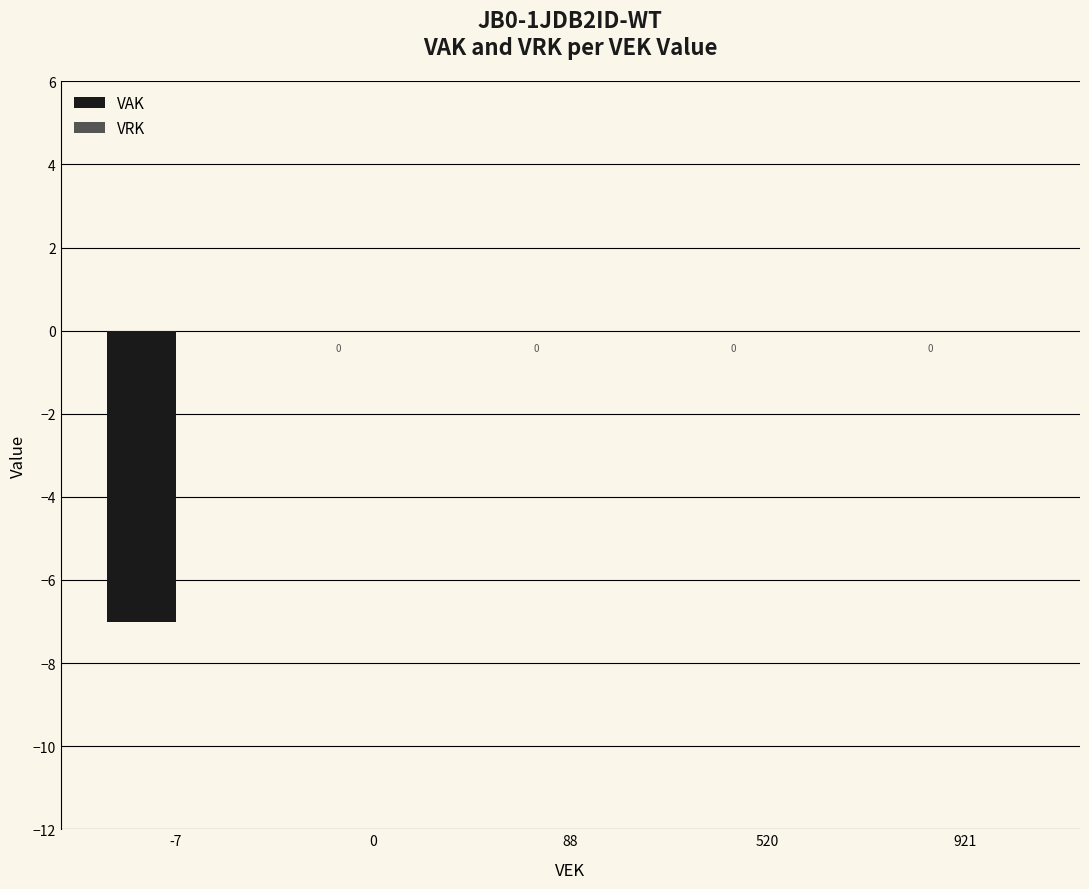

Reading left to right, transcribe all the data shown in this chart.

-7=-7	0=0	88=0	520=0	921=0